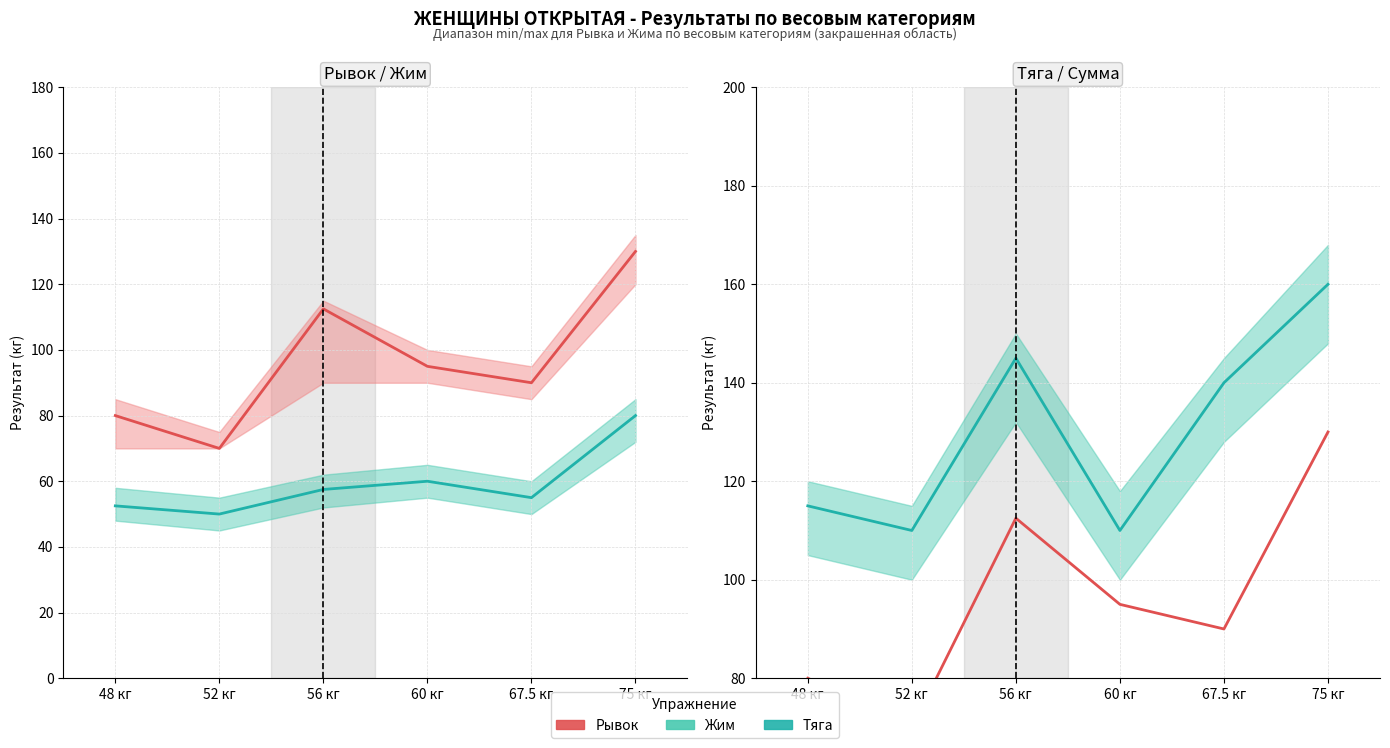

What are all the series names shown in the legend?

Рывок, Жим, Тяга